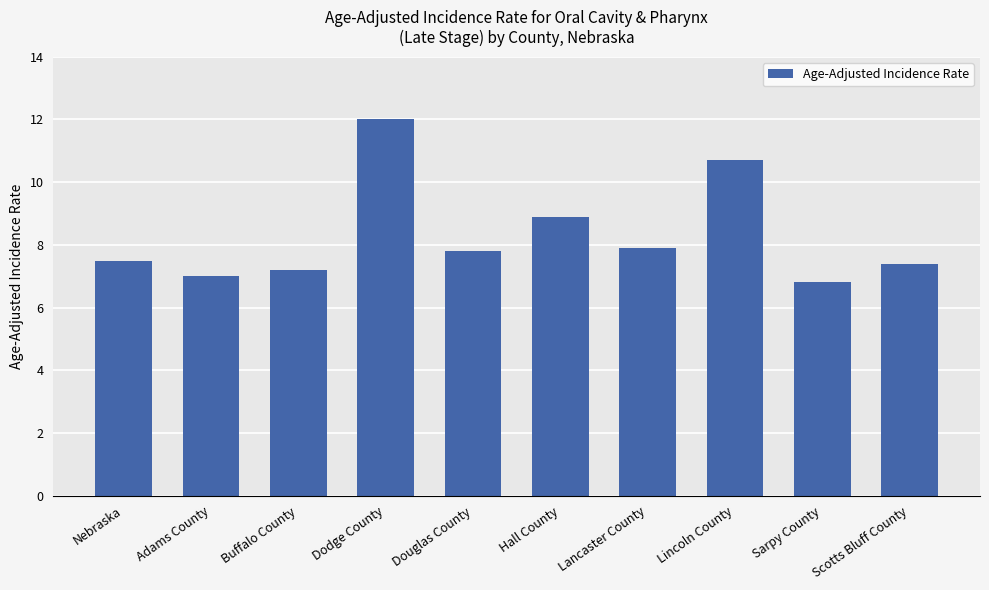

Reading left to right, extract all data points from this chart.

7.5	7.0	7.2	12.0	7.8	8.9	7.9	10.7	6.8	7.4